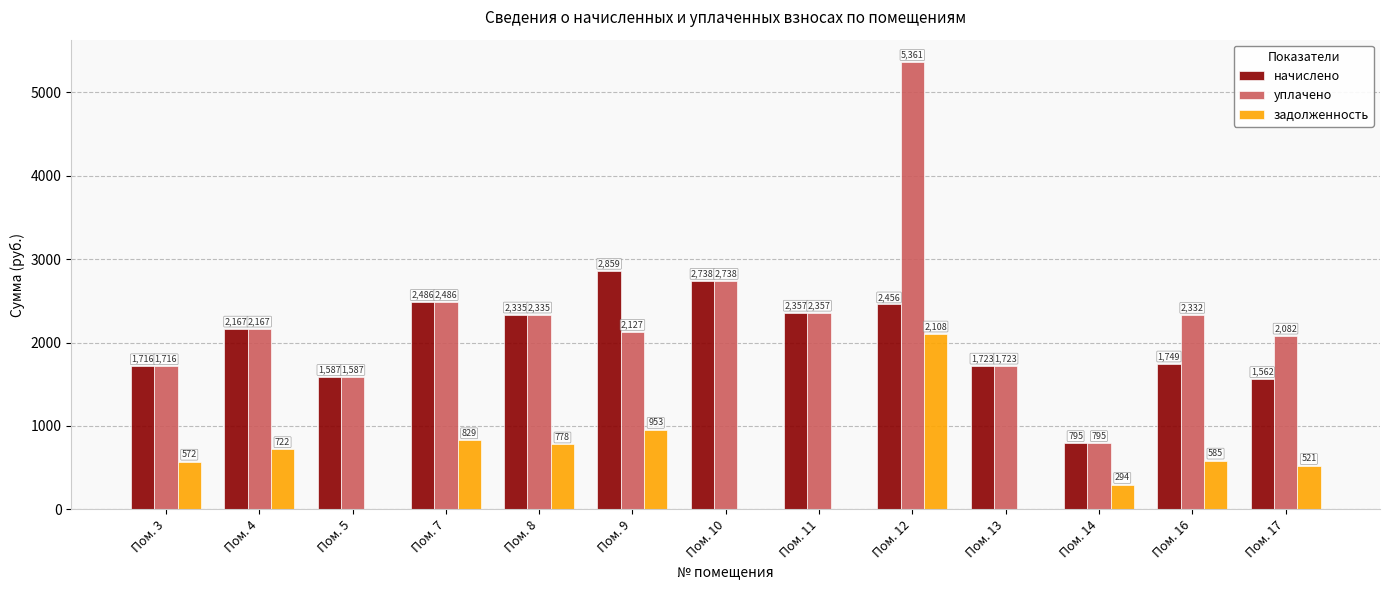

What is the sum of the уплачено values at Пом. 12 and Пом. 17?

7443.1